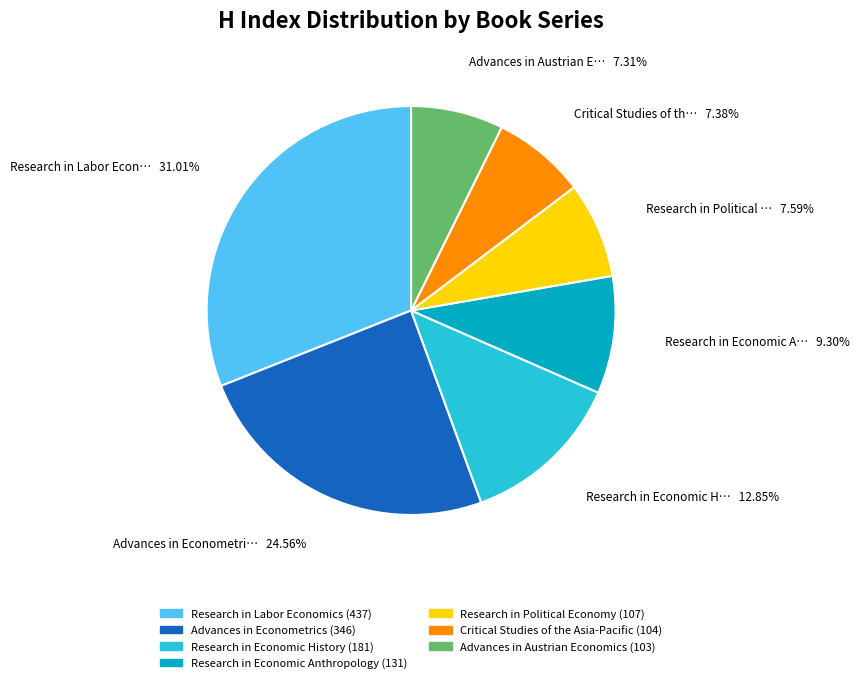

The Research in Economic Anthropology slice represents 1% of the pie. True or false?

False